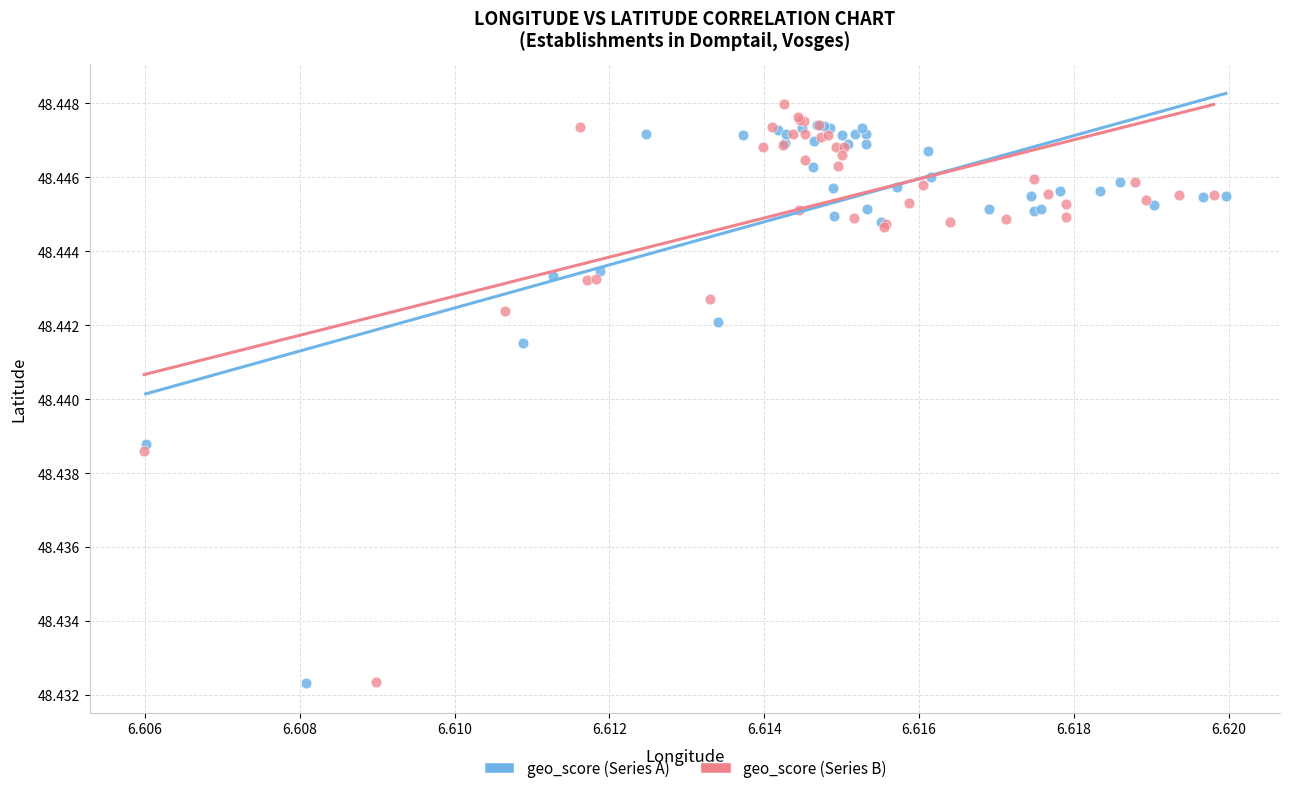

Which series contains the highest Y value?

geo_score (Series B)